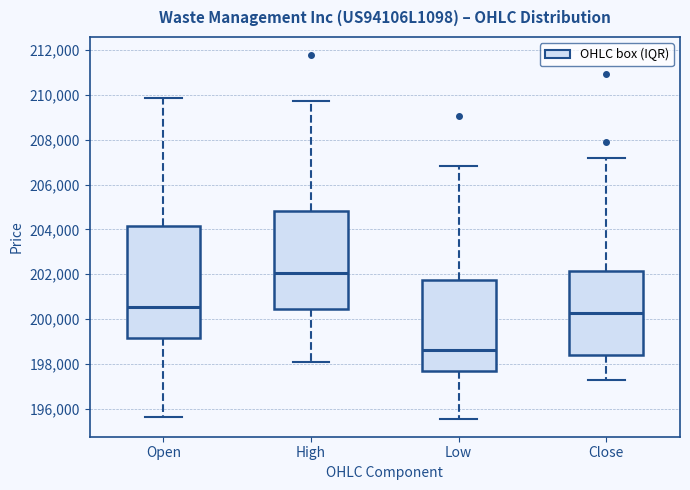

Where does the median line of the box for Close sit on the y-axis? The values are not printed on the chart, so give them approximately, as read against the axis.

200200